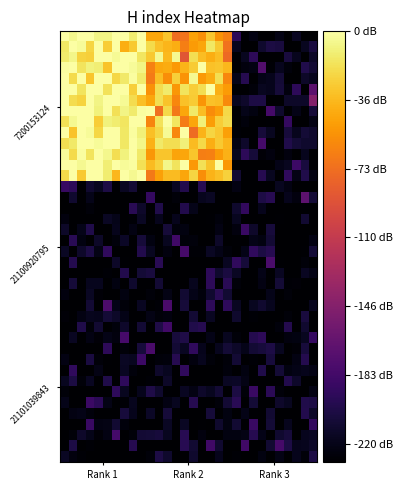

How many distinct data groups are displayed?

40